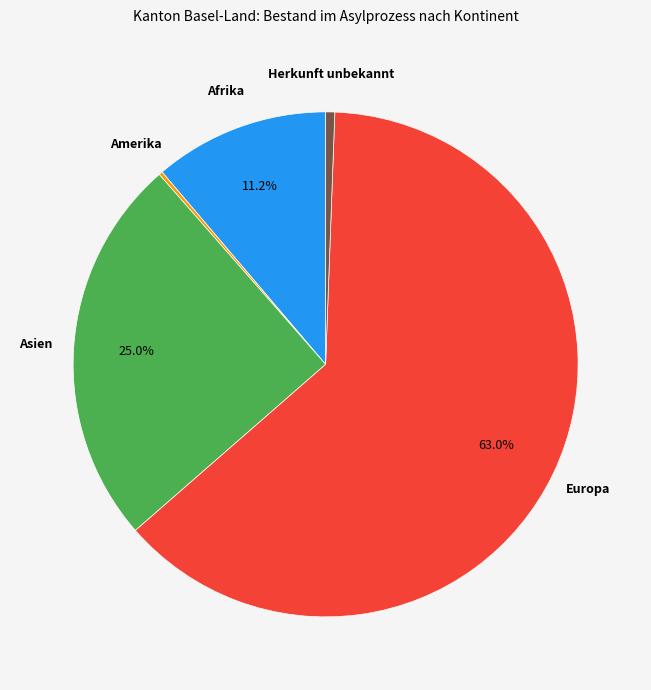

Is there any slice that represents more than half of the pie?

Yes